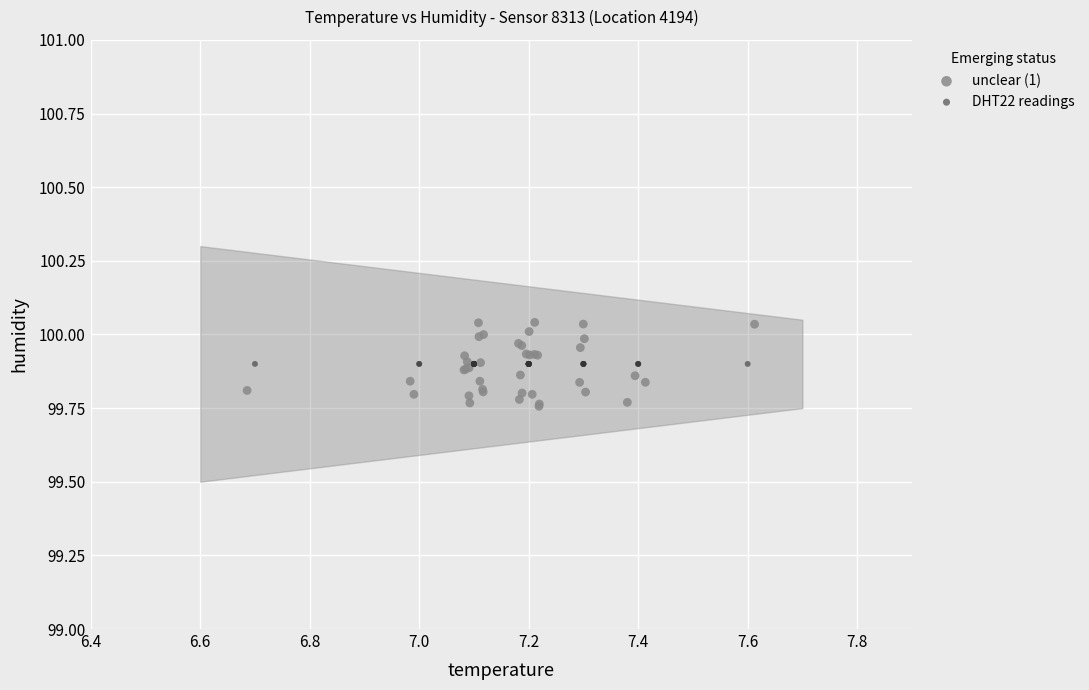

Which series contains the lowest Y value?

unclear (1)